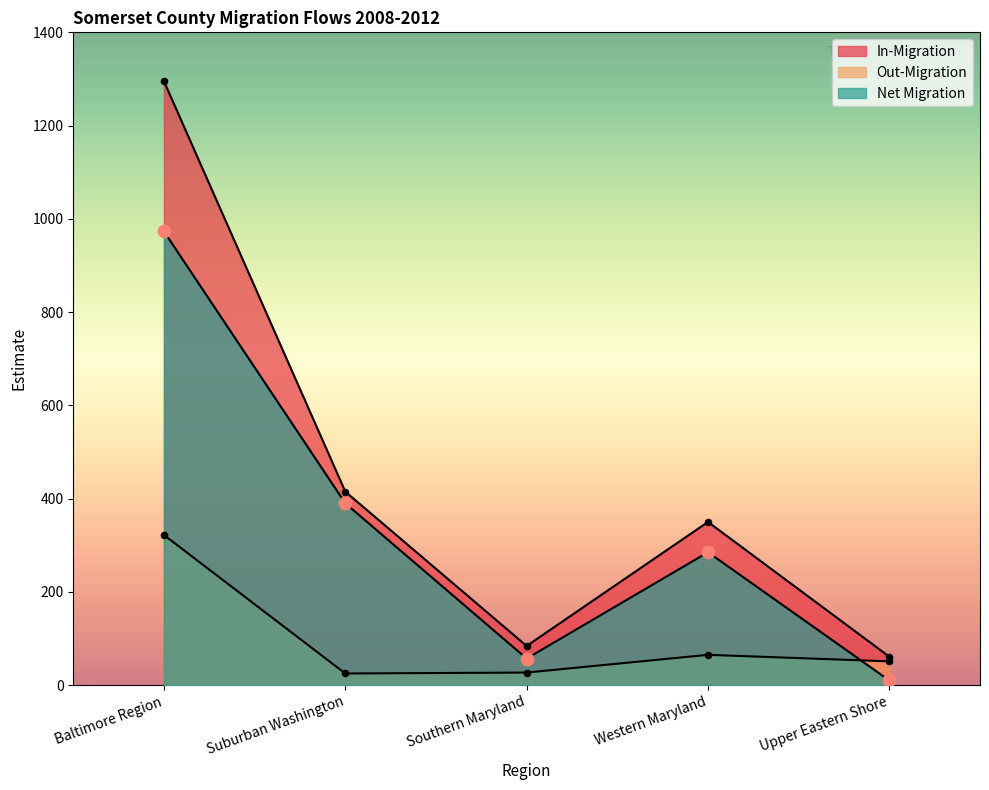

Which series has the largest total across all categories?

In-Migration